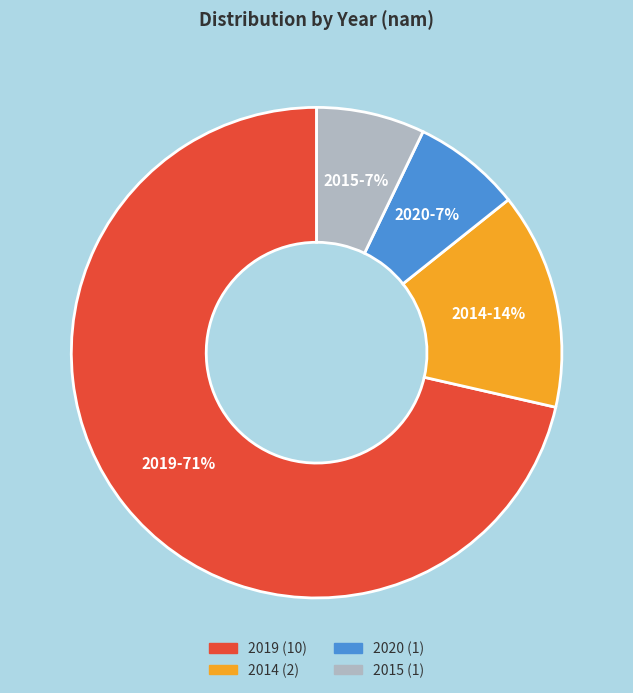

Is there any slice that represents more than half of the pie?

Yes